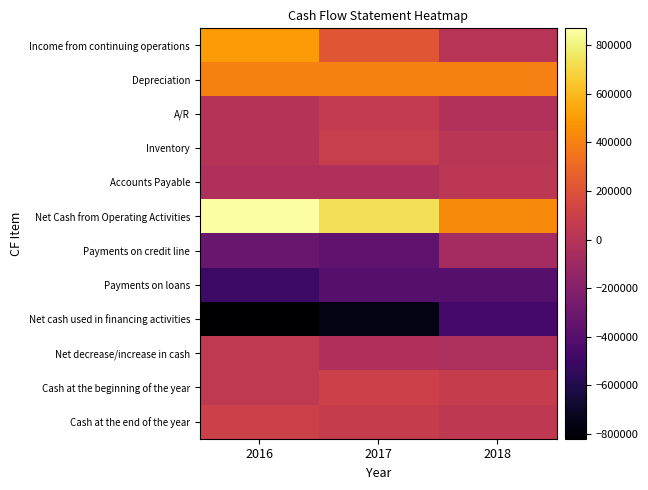

Which series has the largest total across all categories?

Net Cash from Operating Activities